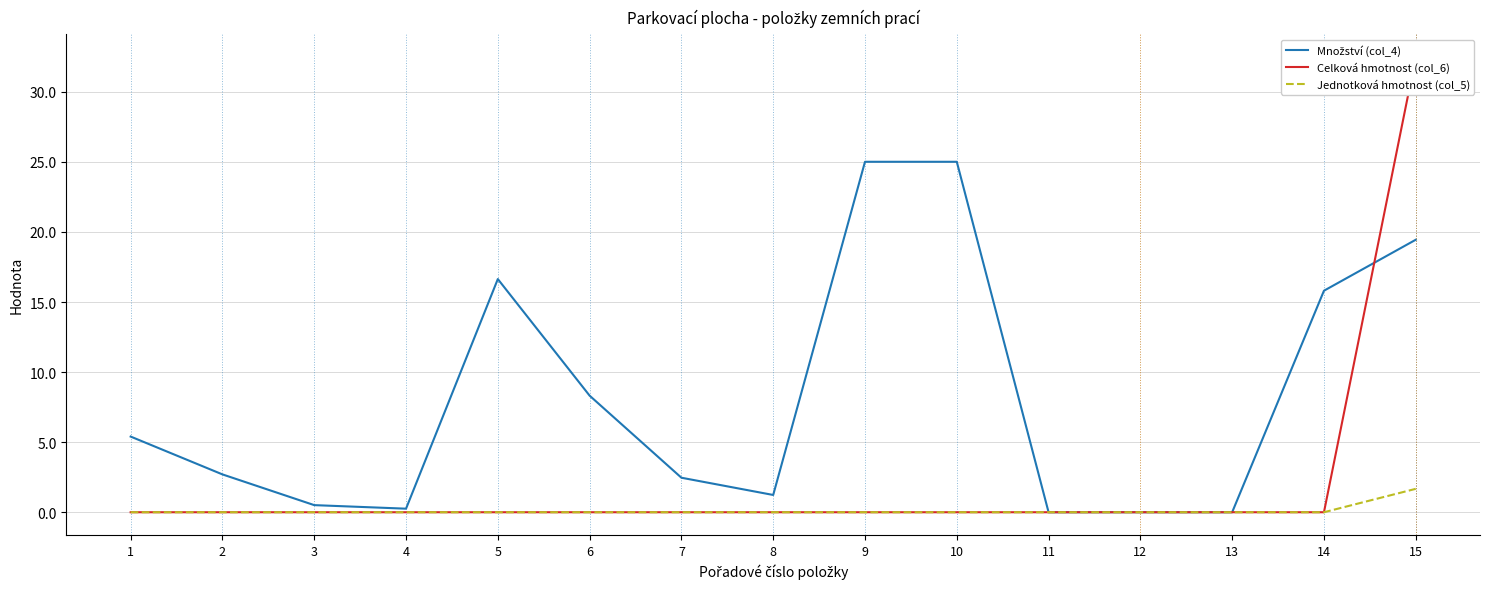

At 8, list the series in order from largest to smallest.

Množství (col_4), Celková hmotnost (col_6), Jednotková hmotnost (col_5)